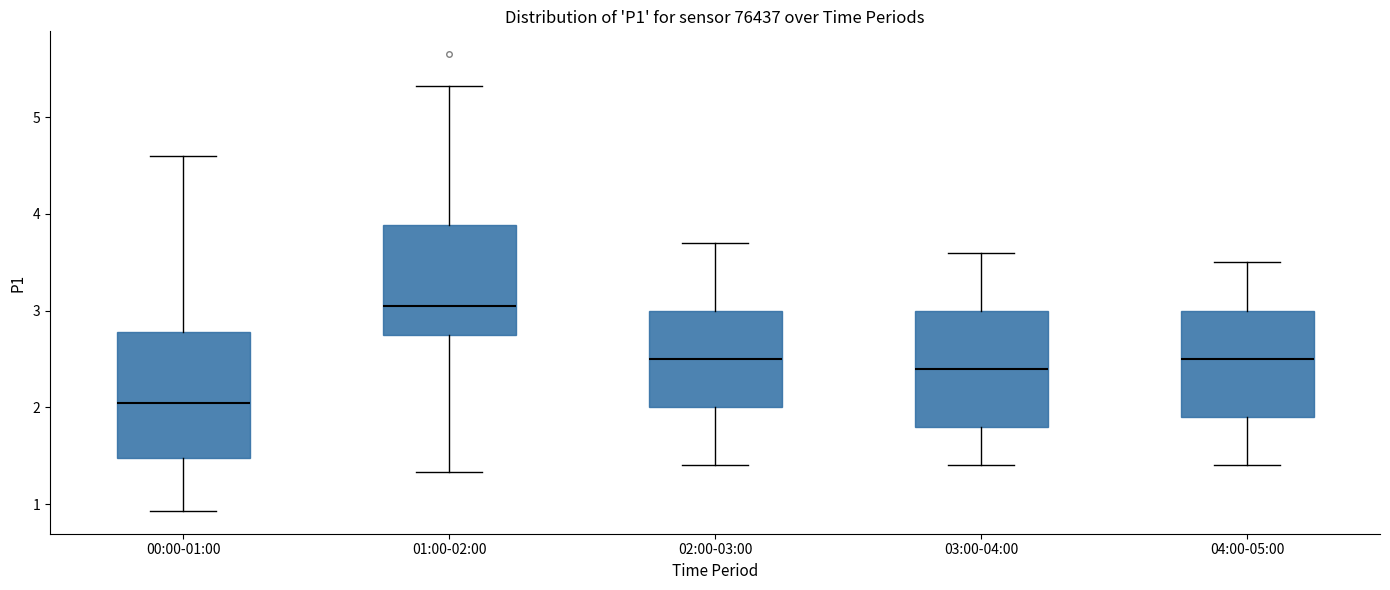

Where does the median line of the box for 04:00-05:00 sit on the y-axis? The values are not printed on the chart, so give them approximately, as read against the axis.

2.5